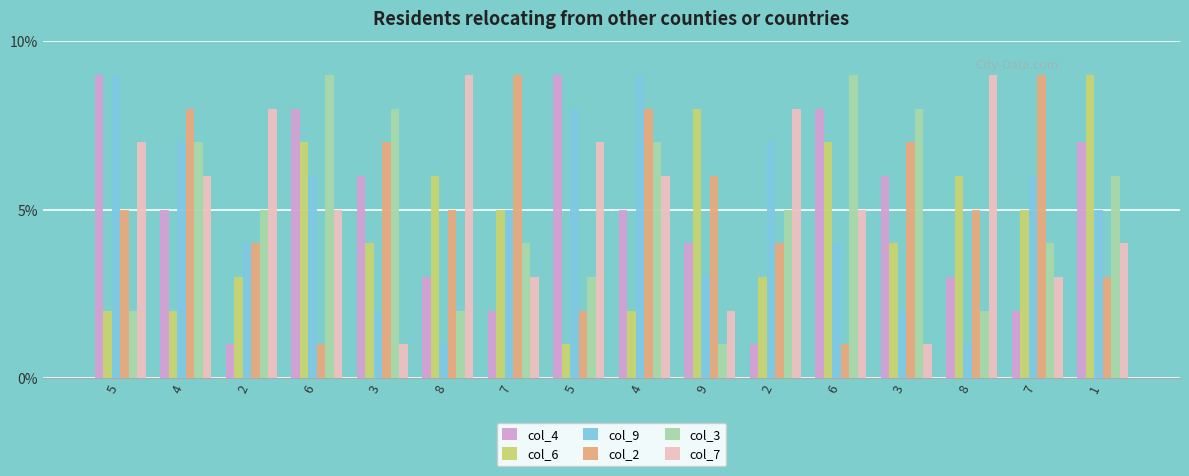

How many bars are there in each group?

6